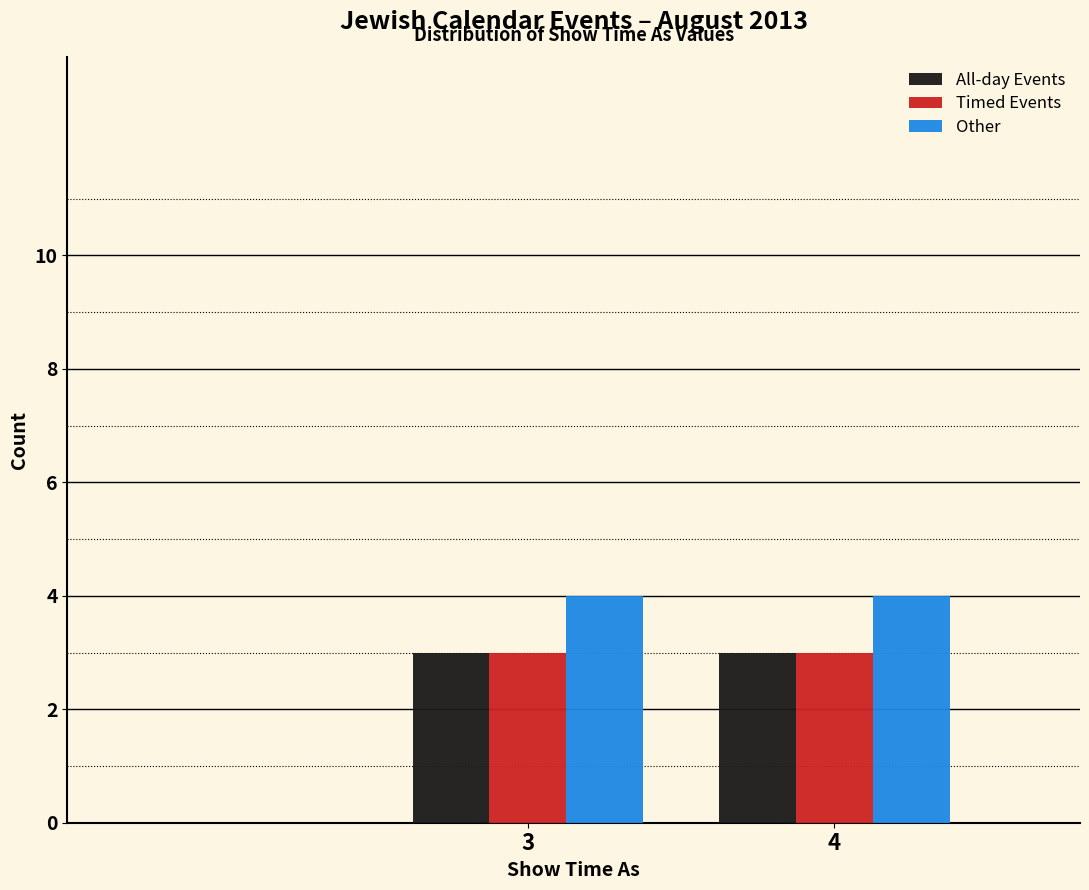

Reading left to right, transcribe all the data shown in this chart.

All-day Events: 3	3
Timed Events: 3	3
Other: 4	4